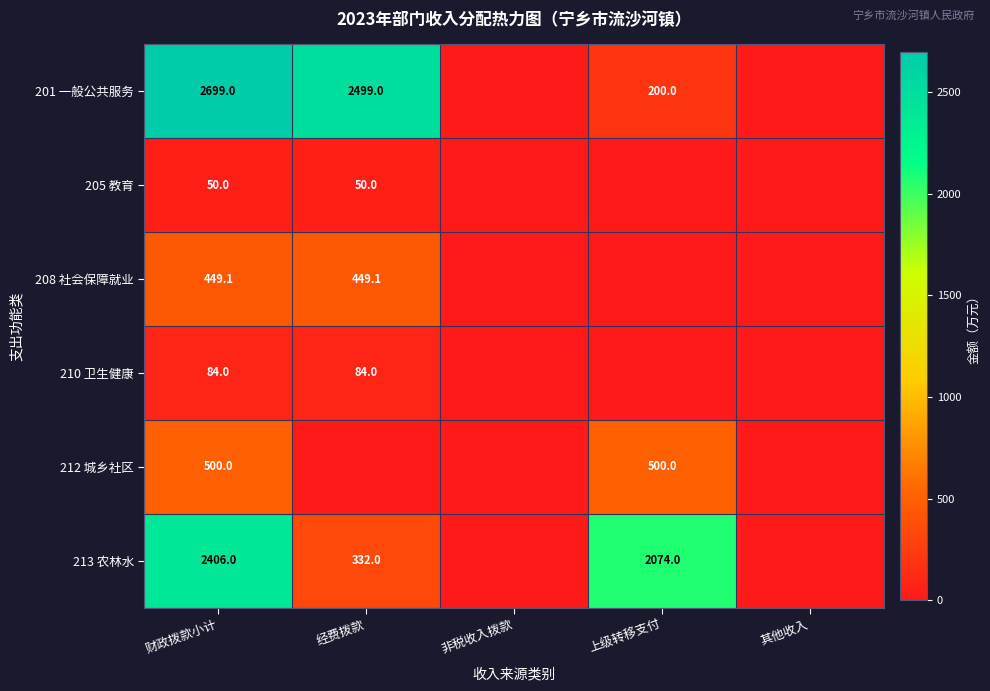

How many categories are shown in the chart?

5